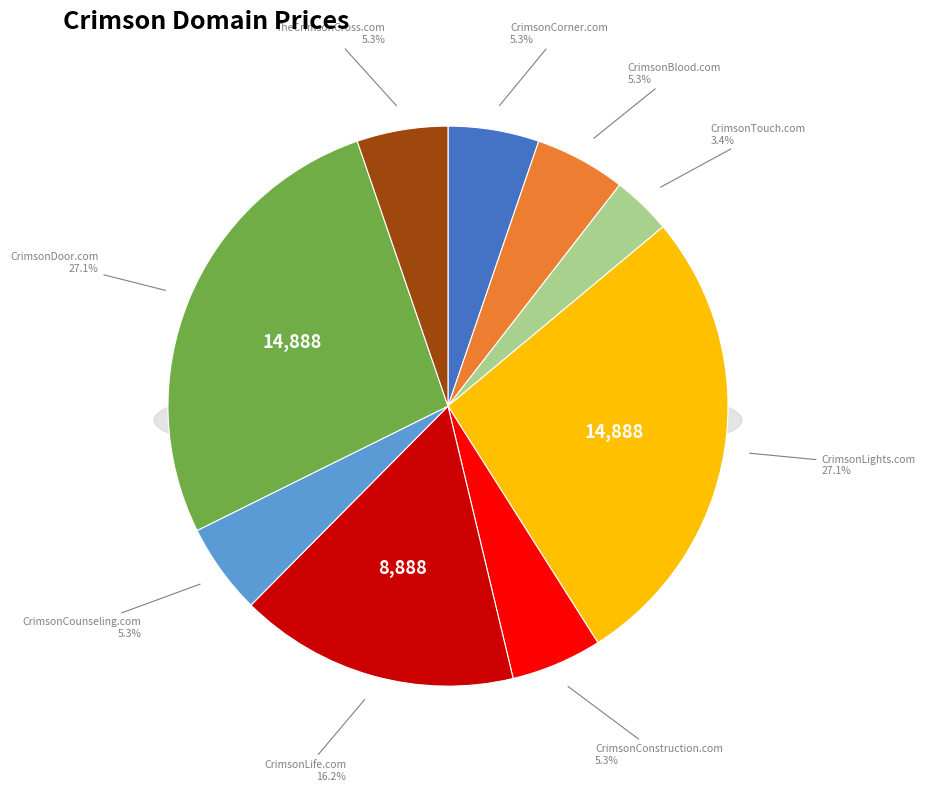

Rank the categories by value from highest to lowest.

CrimsonLights.com, CrimsonDoor.com, CrimsonLife.com, CrimsonCorner.com, CrimsonBlood.com, CrimsonConstruction.com, CrimsonCounseling.com, TheCrimsonCross.com, CrimsonTouch.com